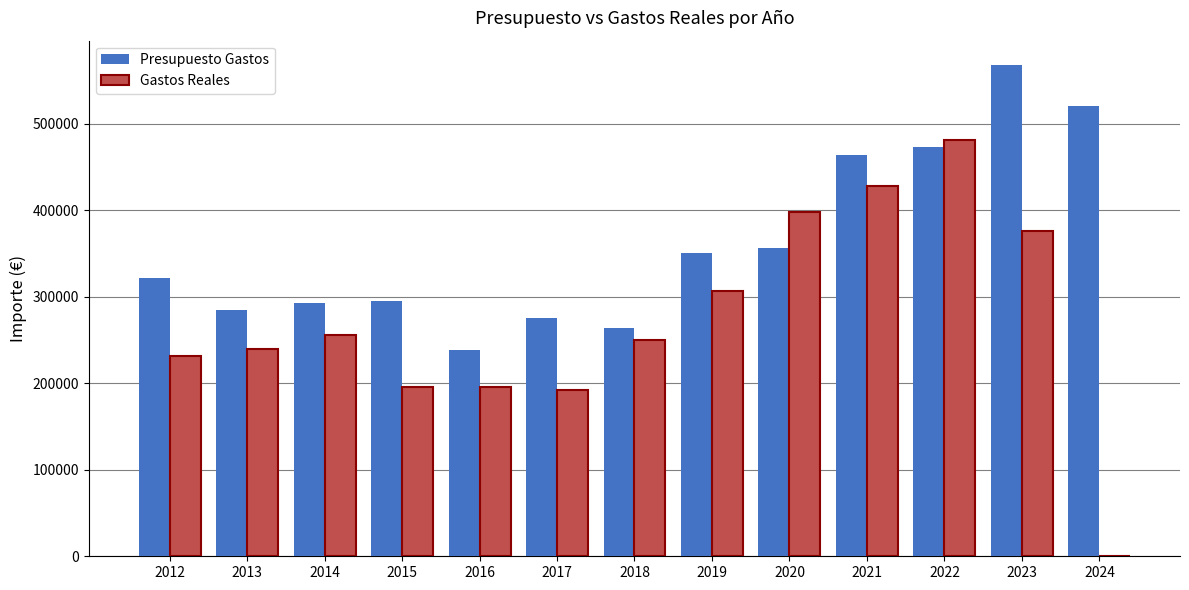

Between 2013 and 2019, which series saw the biggest shift?

Gastos Reales